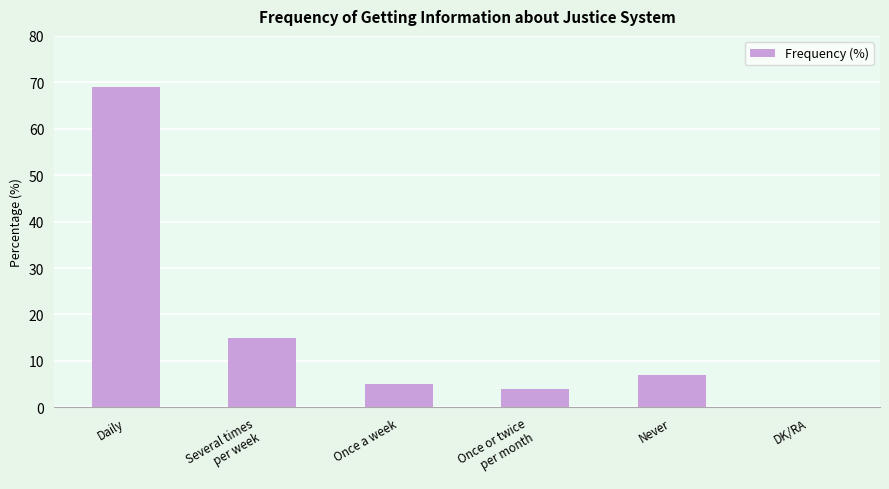

Reading left to right, transcribe all the data shown in this chart.

69	15	5	4	7	0